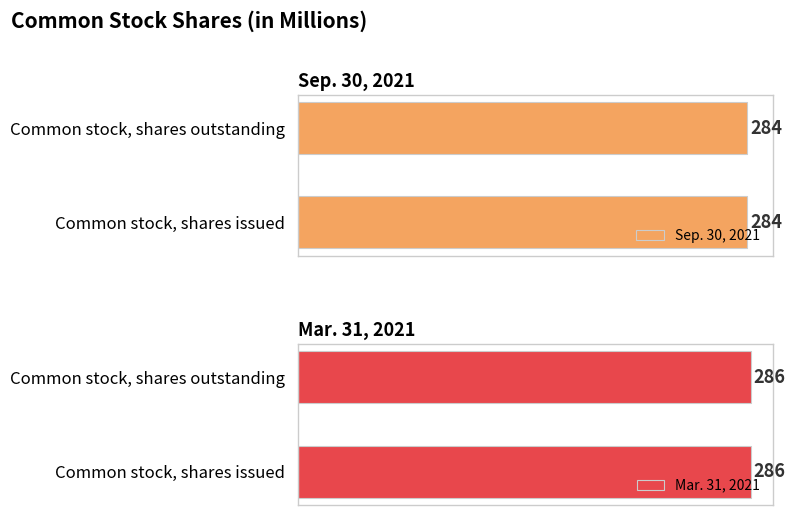

True or false: Mar. 31, 2021 has a value of 286 at Common stock, shares issued.

True